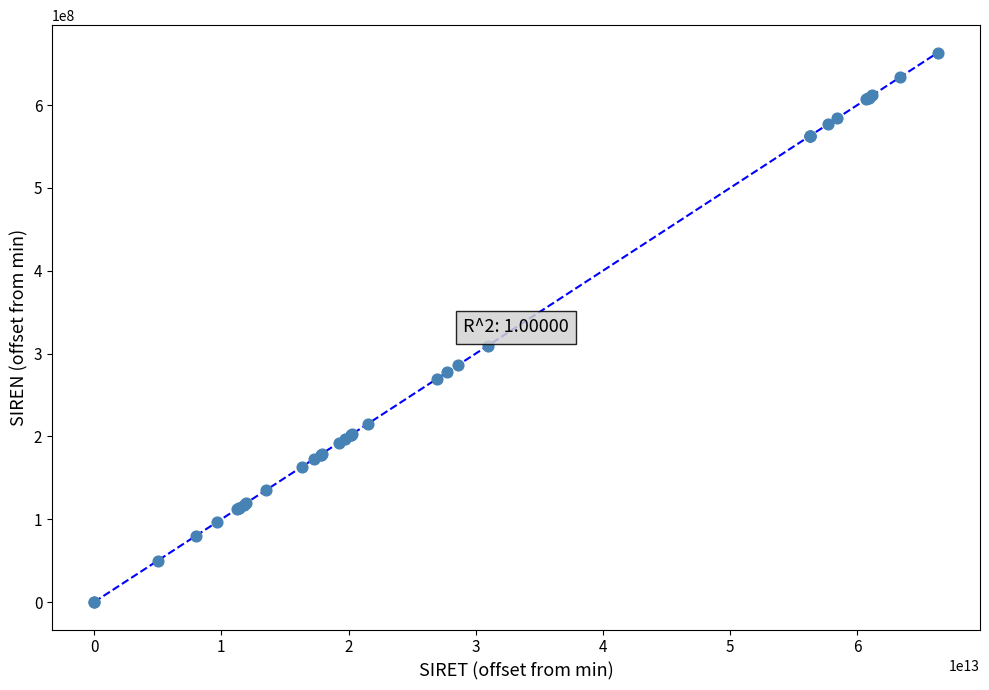

What Y value in the scatter plot is closest to 331649156?

309305272